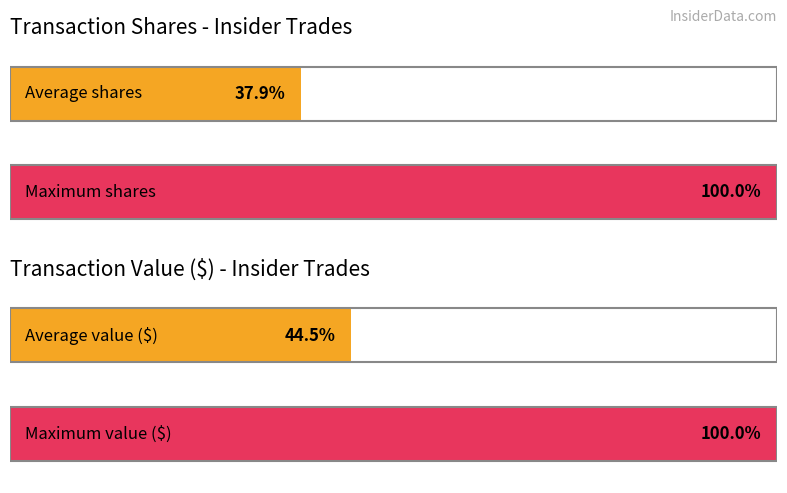

What is the sum of all transactionValue values?

8084429